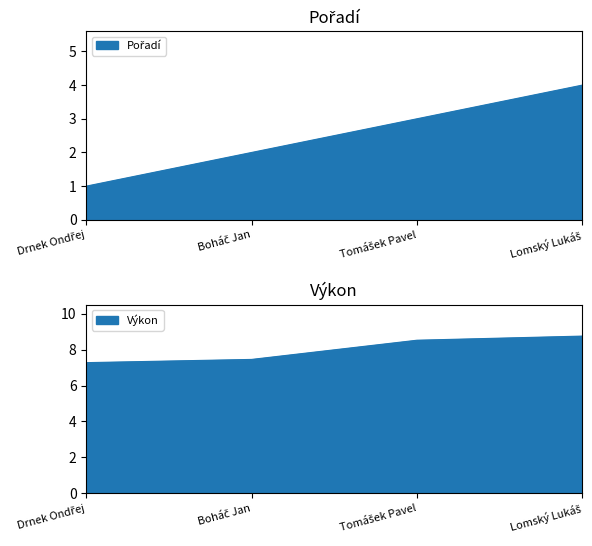

What value does the Výkon series have at Tomášek Pavel?

8.5